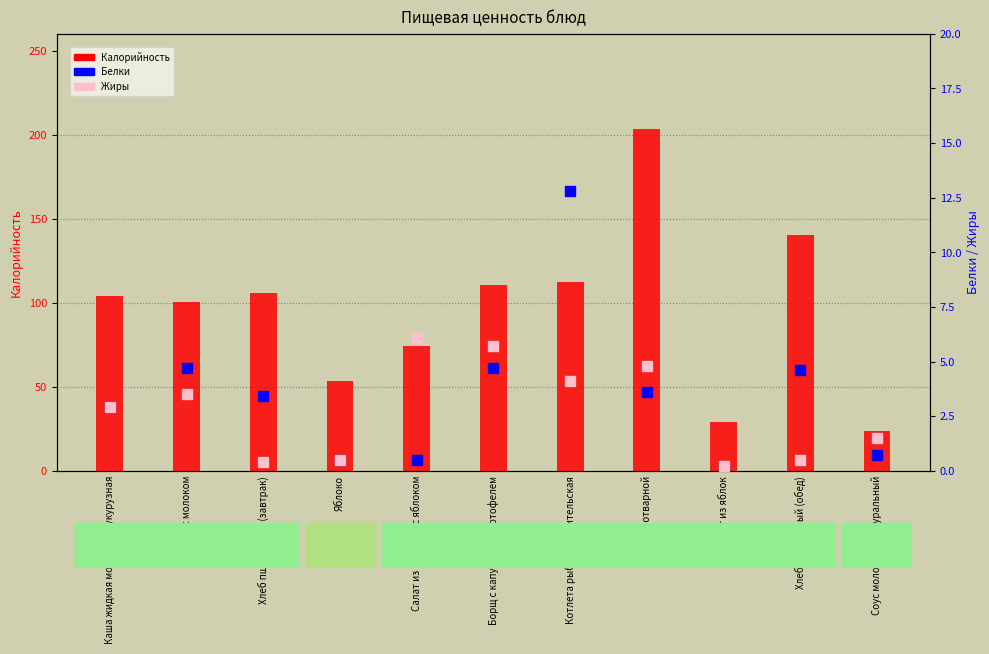

What is the label of the 2nd bar from the right?

Хлеб пшеничный (обед)